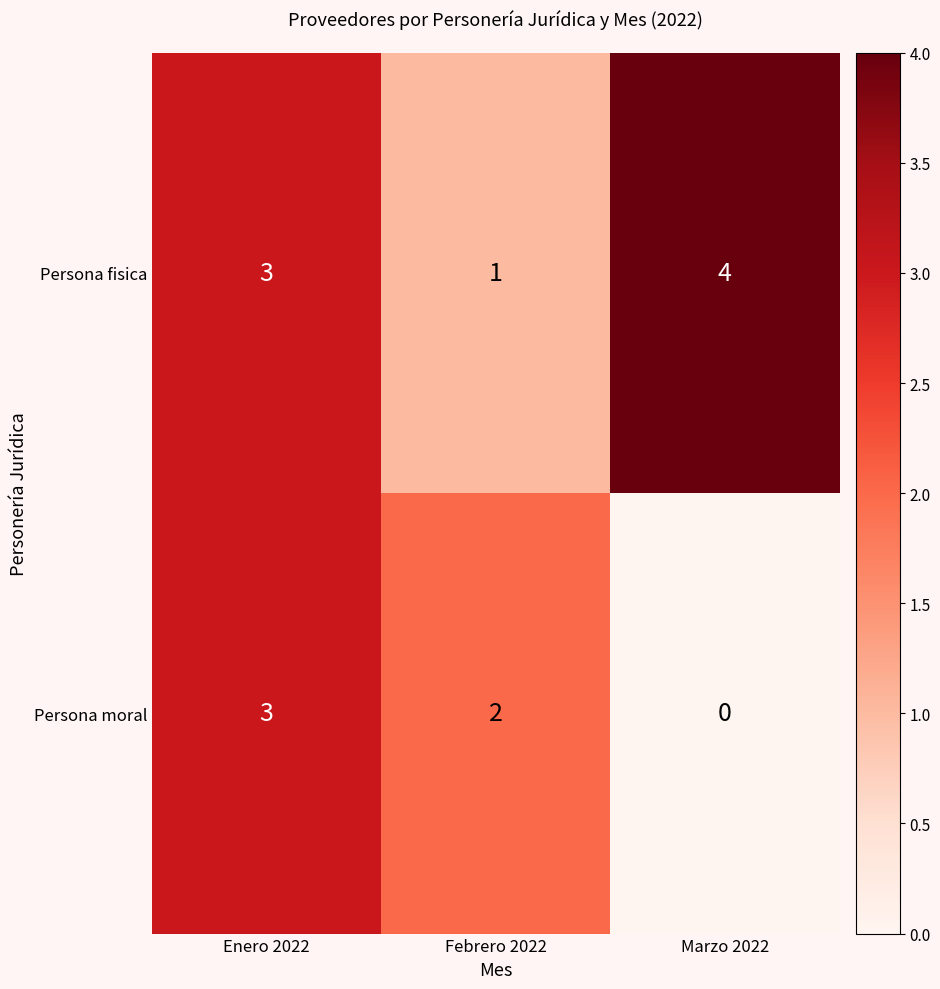

Count the Persona fisica values in the range 1 to 4.

3